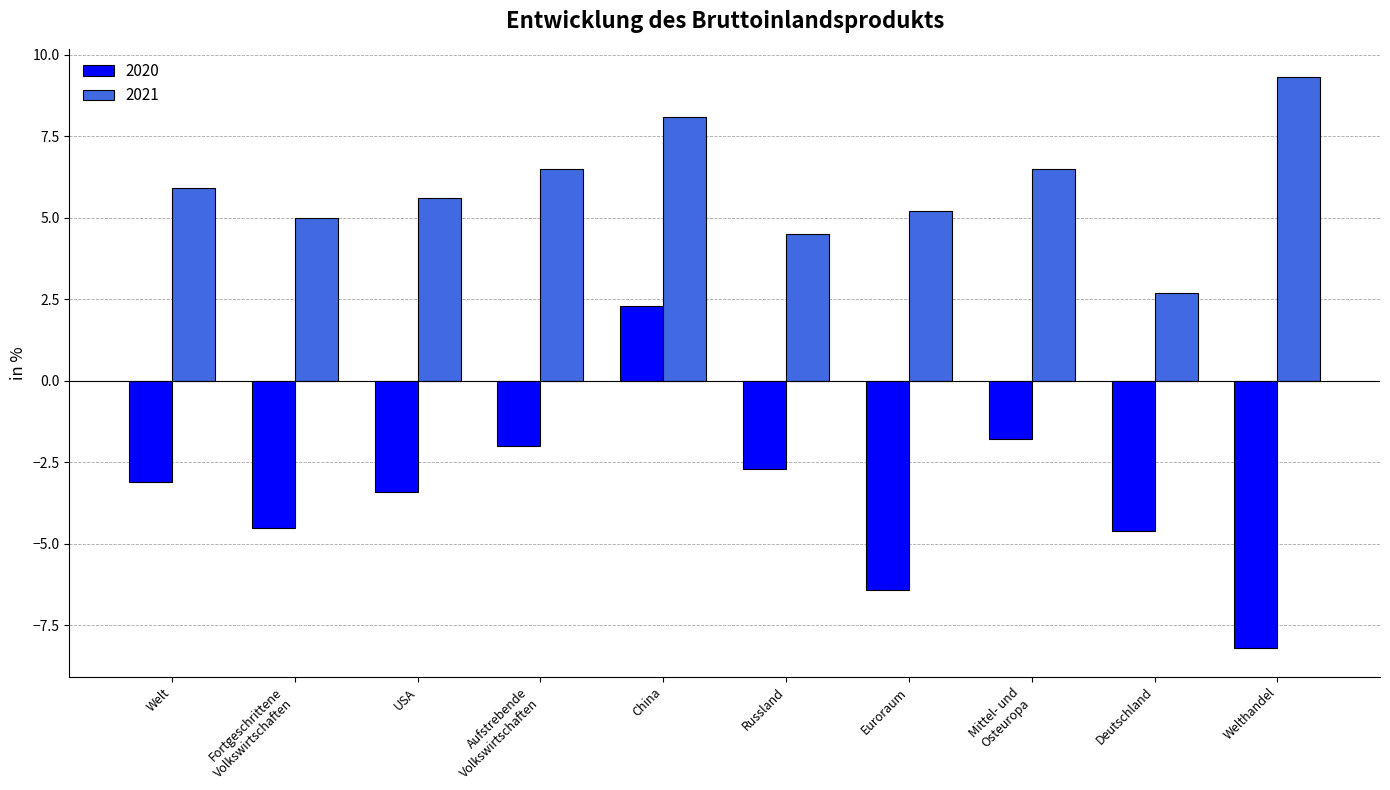

At USA, list the series in order from largest to smallest.

2021, 2020